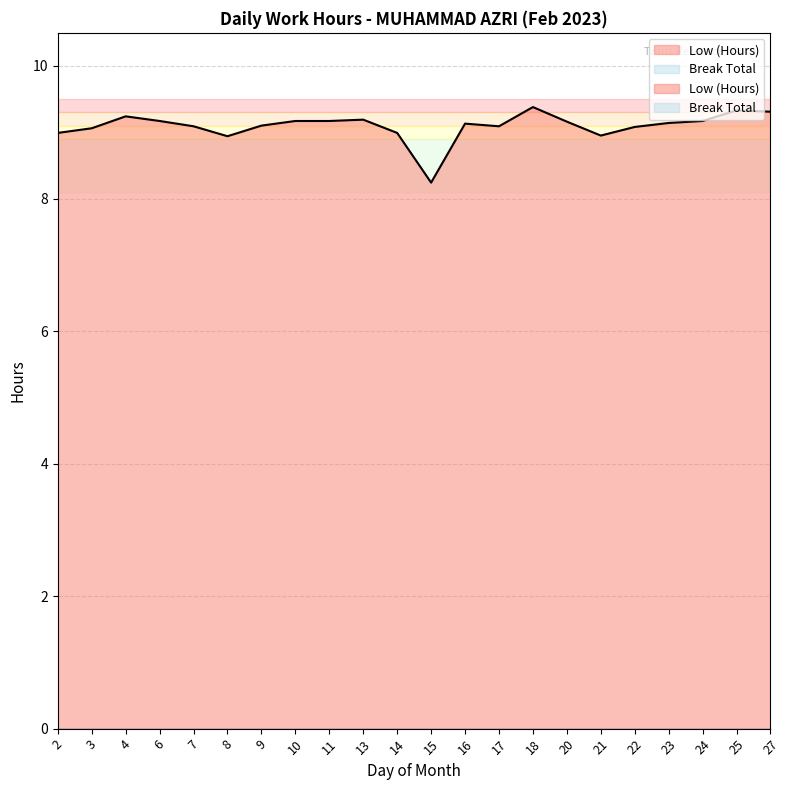

Is it true that the value at 25 is 9.3?

True